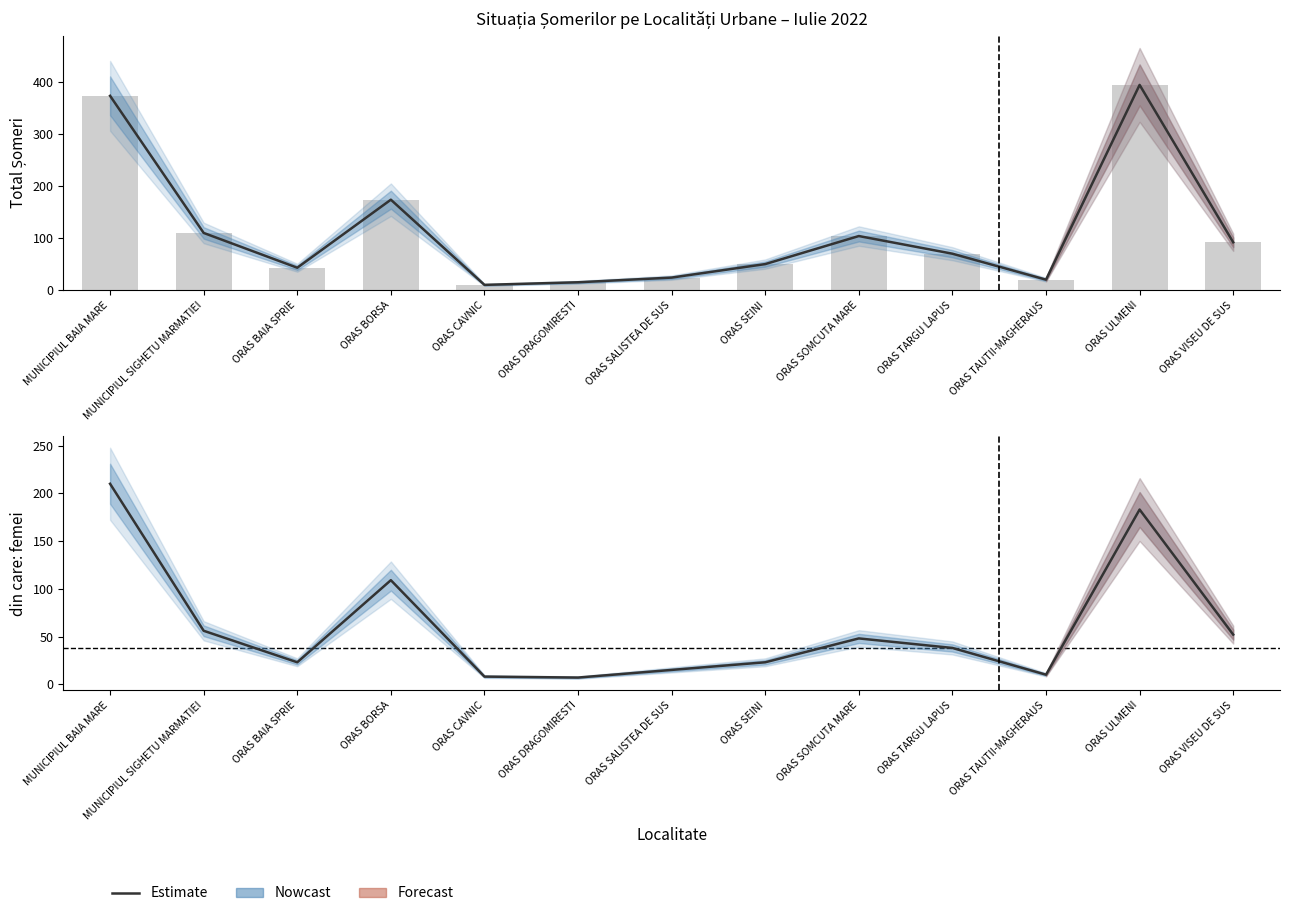

Between ORAS TARGU LAPUS and ORAS SOMCUTA MARE, which is larger?

ORAS SOMCUTA MARE